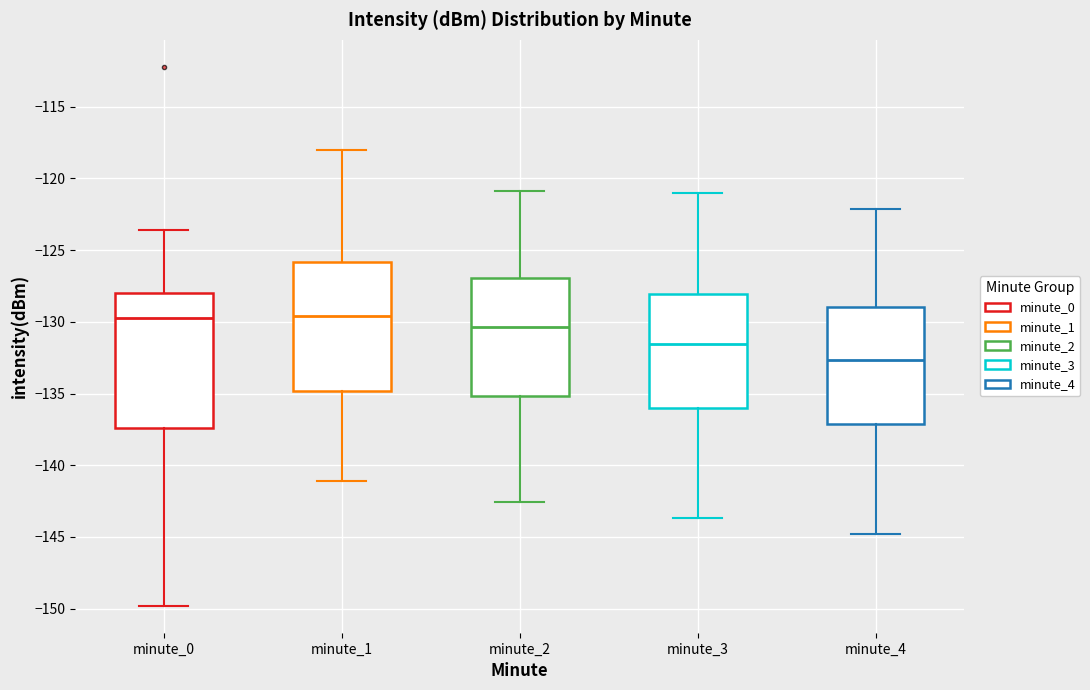

Where is the upper edge of the box for minute_4 on the y-axis? The values are not printed on the chart, so give them approximately, as read against the axis.

-129.0